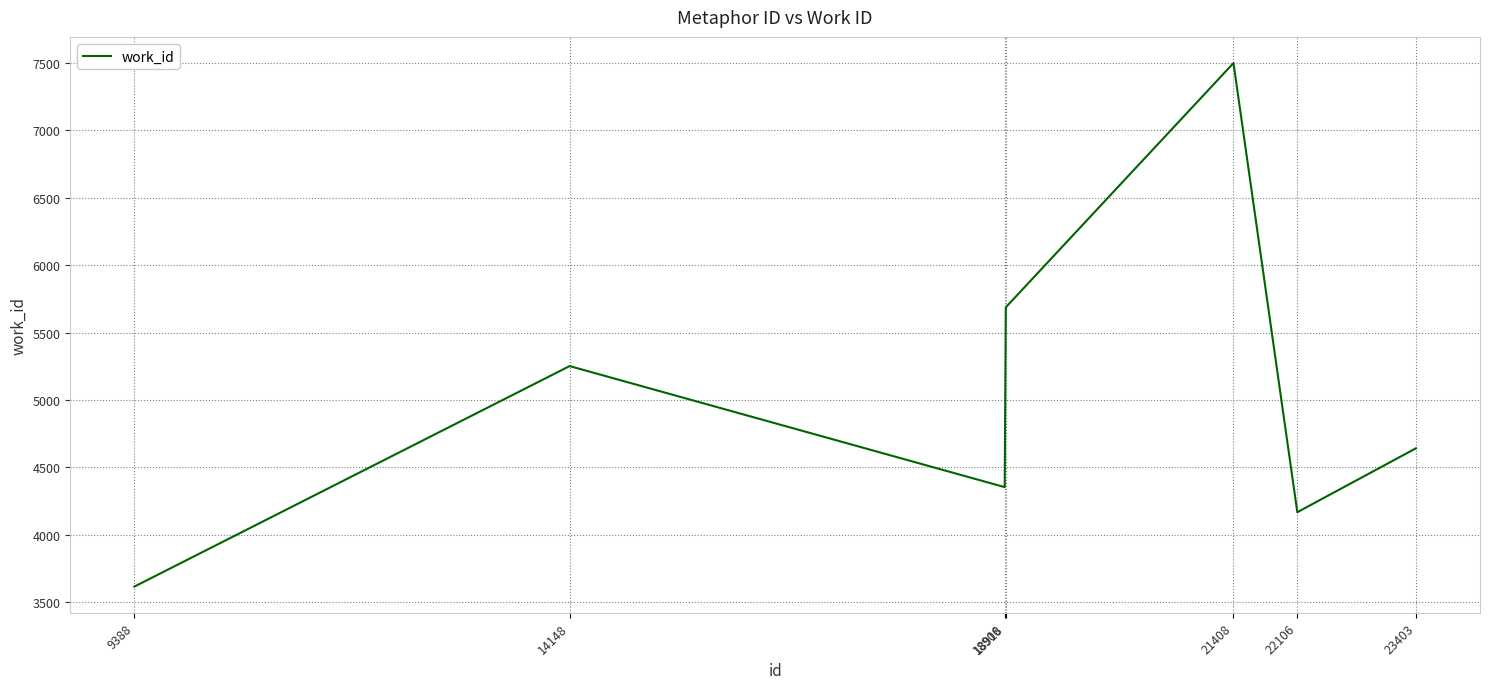

Is it true that the value at 9388 is 6422?

False